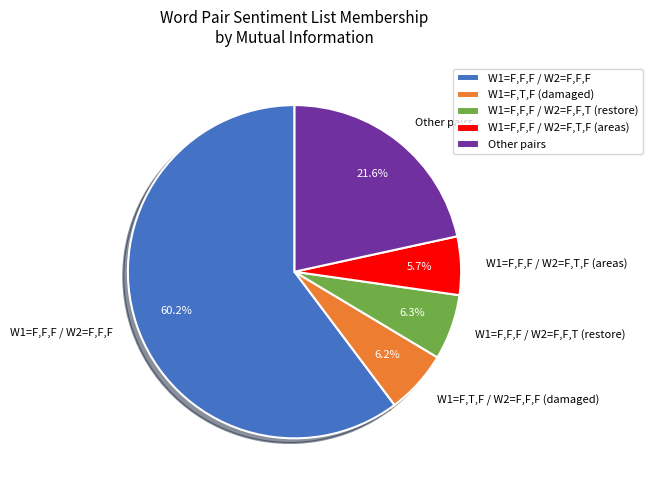

Is there a majority slice in this chart?

Yes